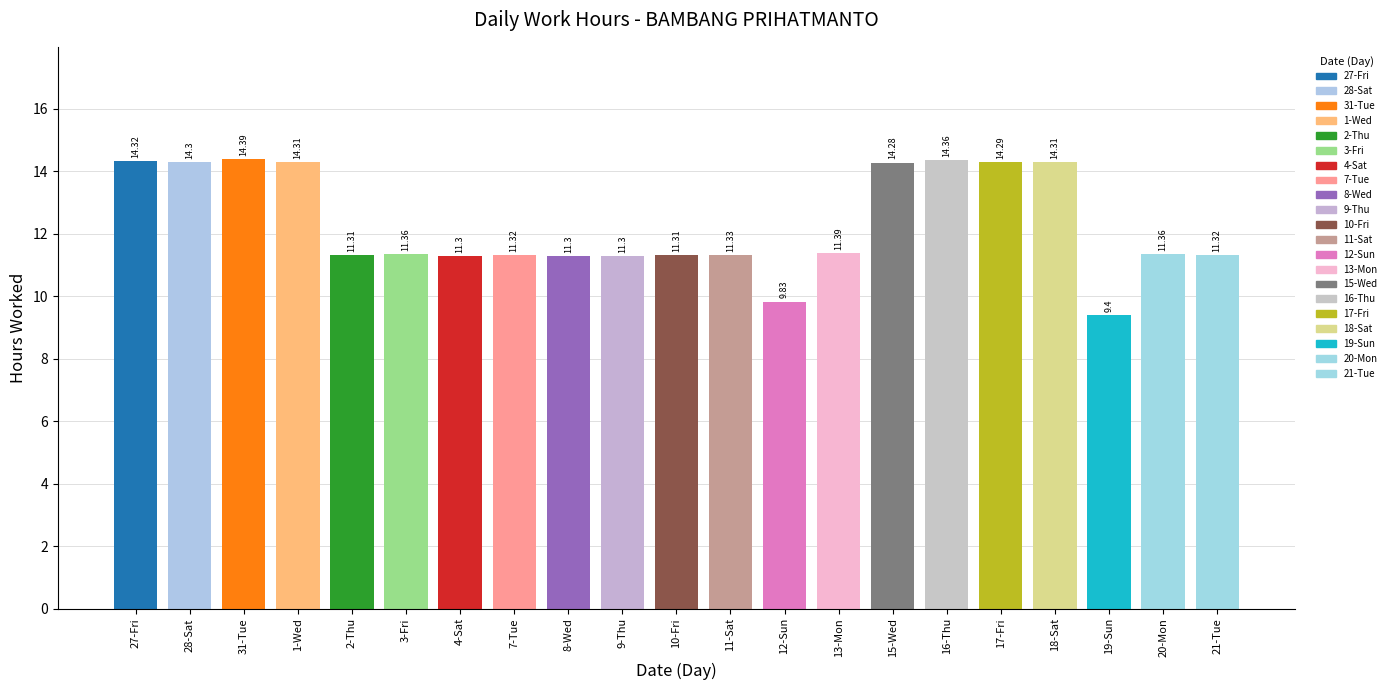

The chart shows a value of 19.7 at 17-Fri. True or false?

False